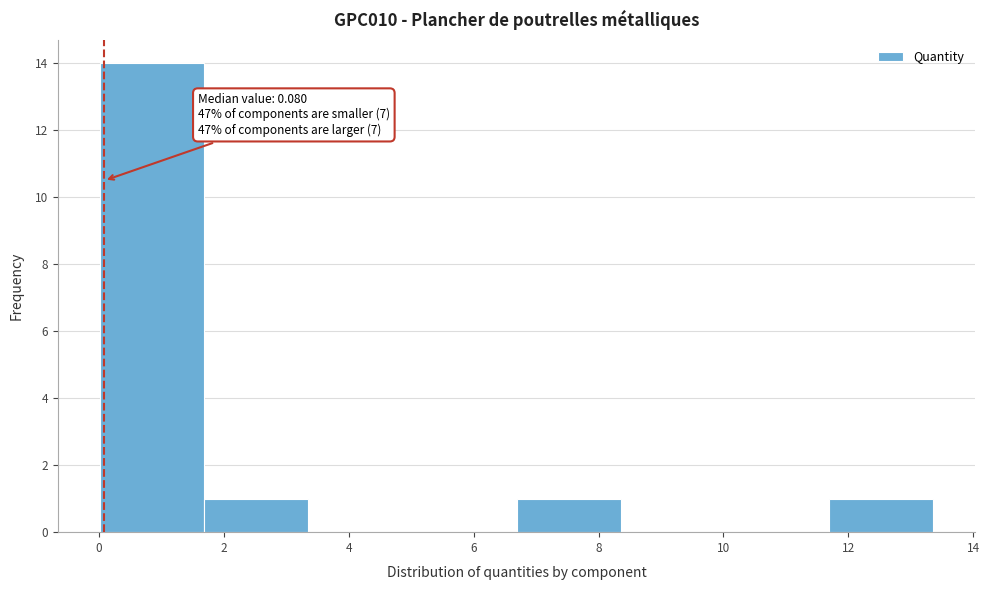

Over which range of the x-axis is the bar tallest?

0.0 to 1.6